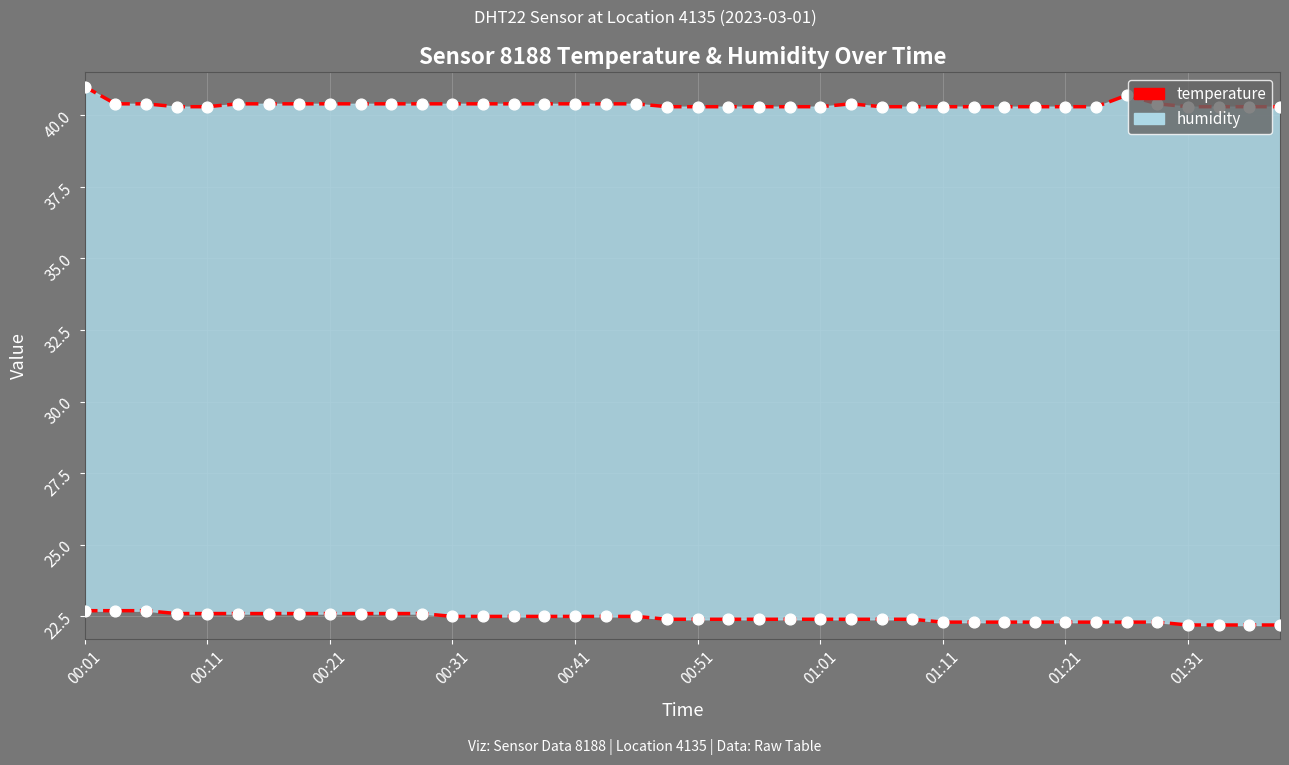

Which series contains the lowest Y value?

temperature